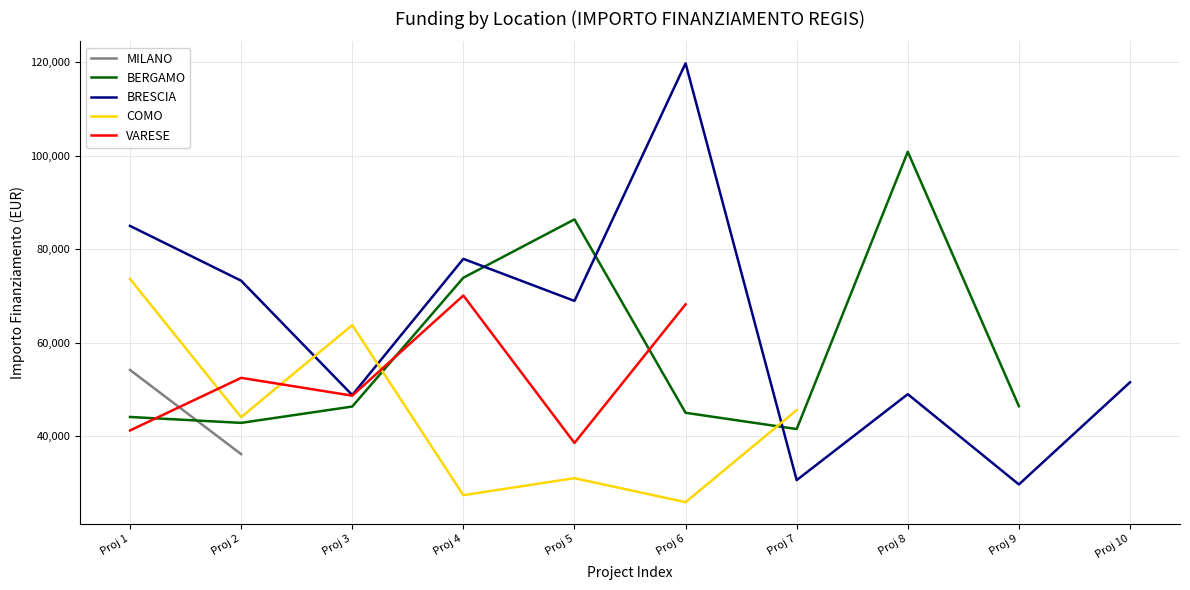

Which series has the largest total across all categories?

BRESCIA